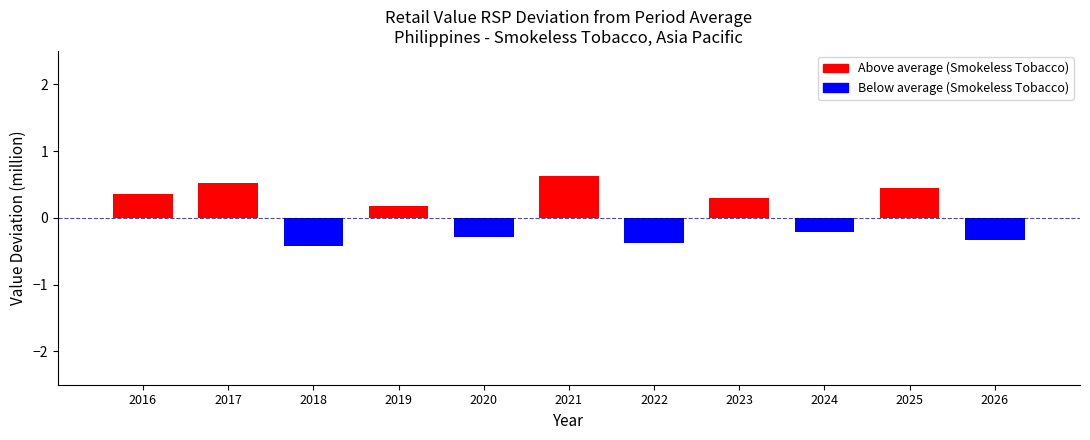

How many data points are above 0?

6